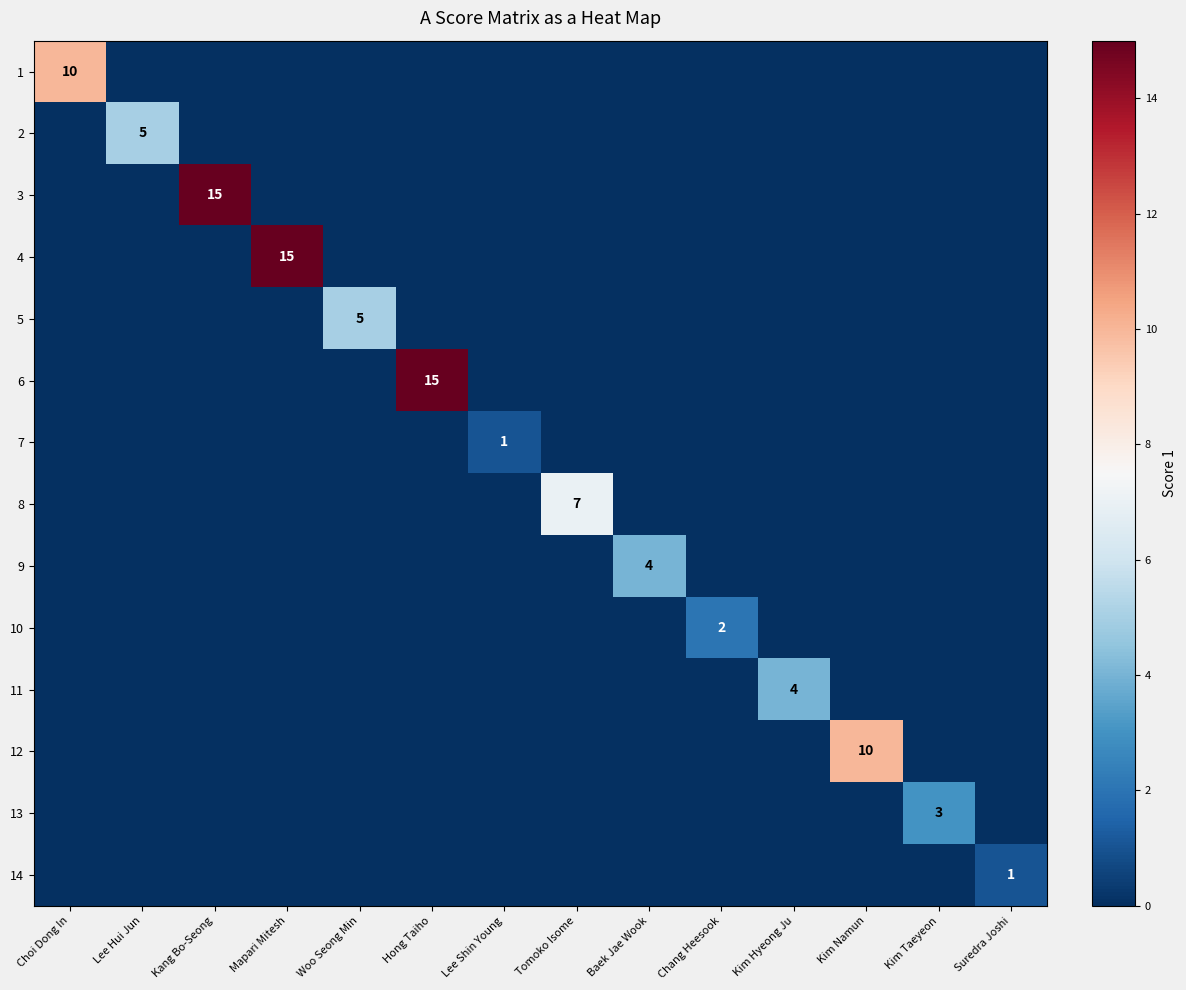

The 8 series shows 7 at Tomoko Isome. True or false?

True